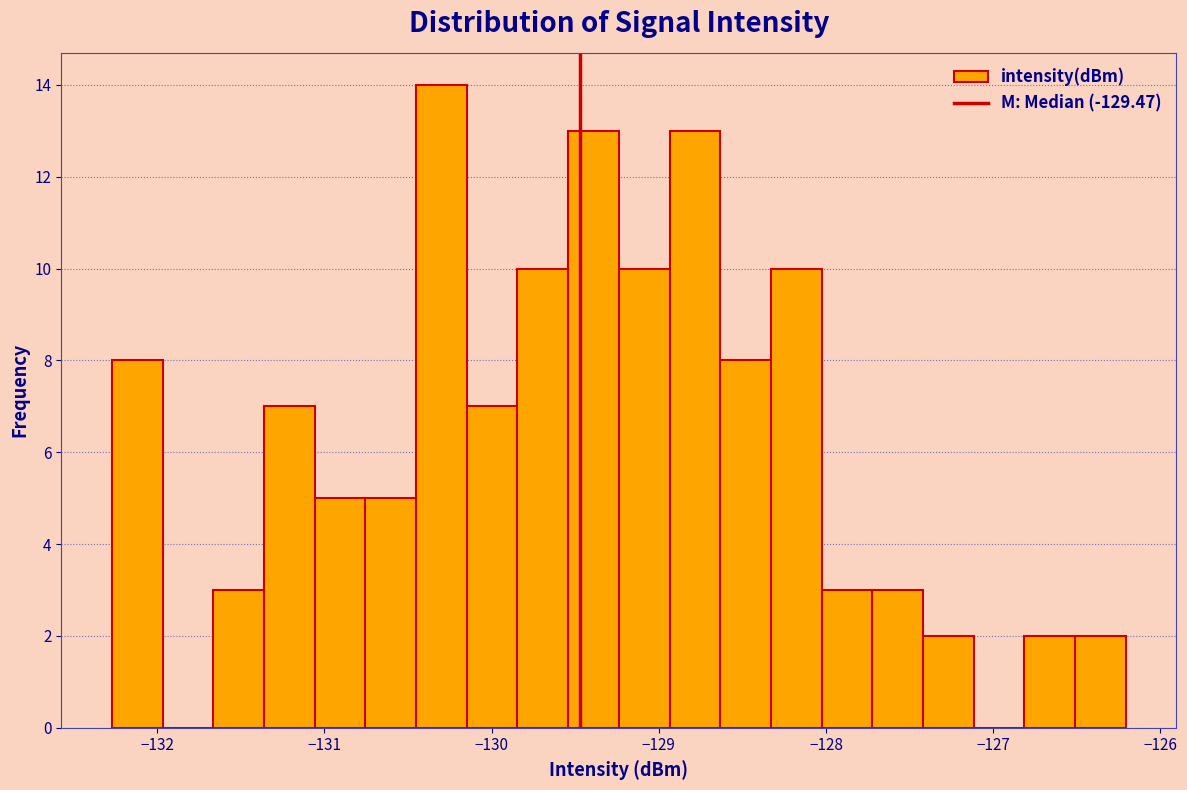

Around what value on the x-axis is the tallest bar? Give the approximate position of its centre, as read against the axis.

-130.3